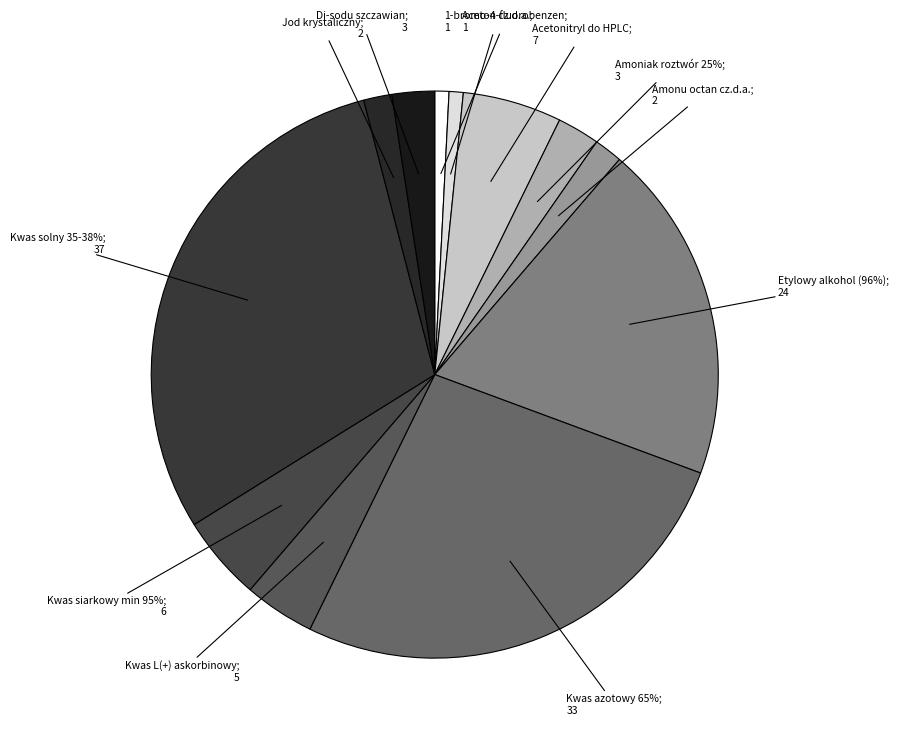

To the nearest percent, what portion does Kwas siarkowy min 95% represent?

5%